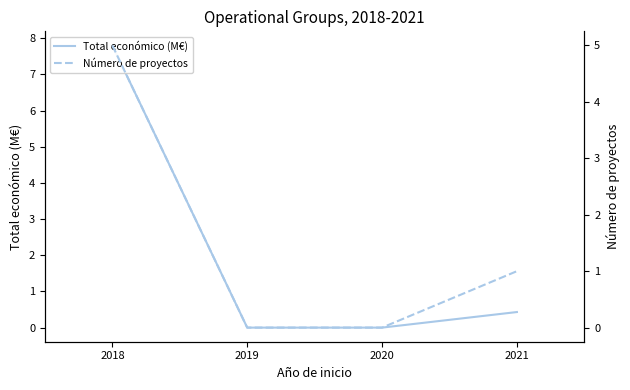

What is the highest value of the Número de proyectos series?

5.0